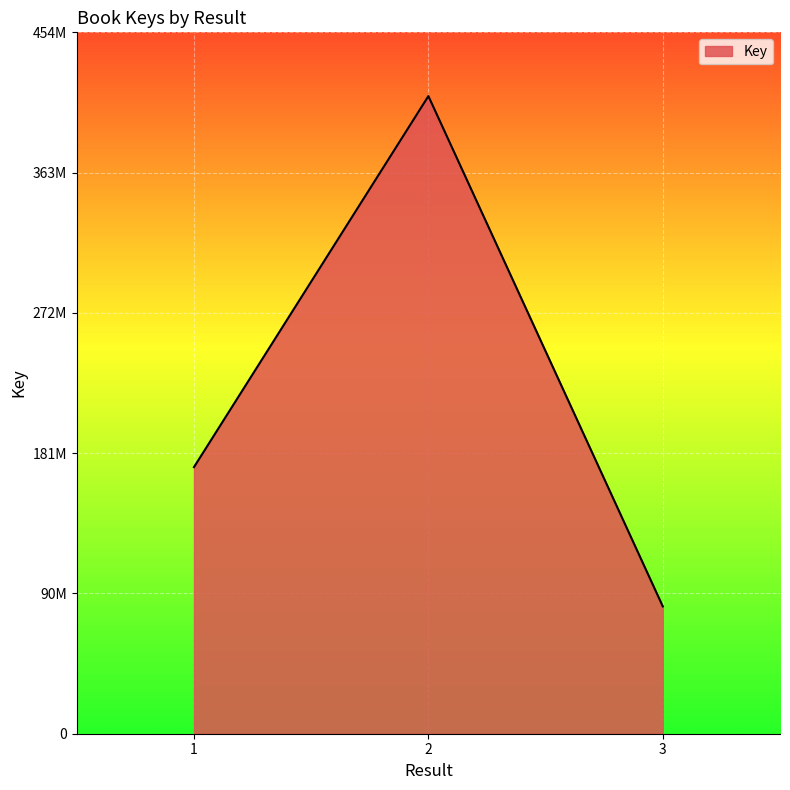

Is this an area chart (filled region under the line)?

Yes